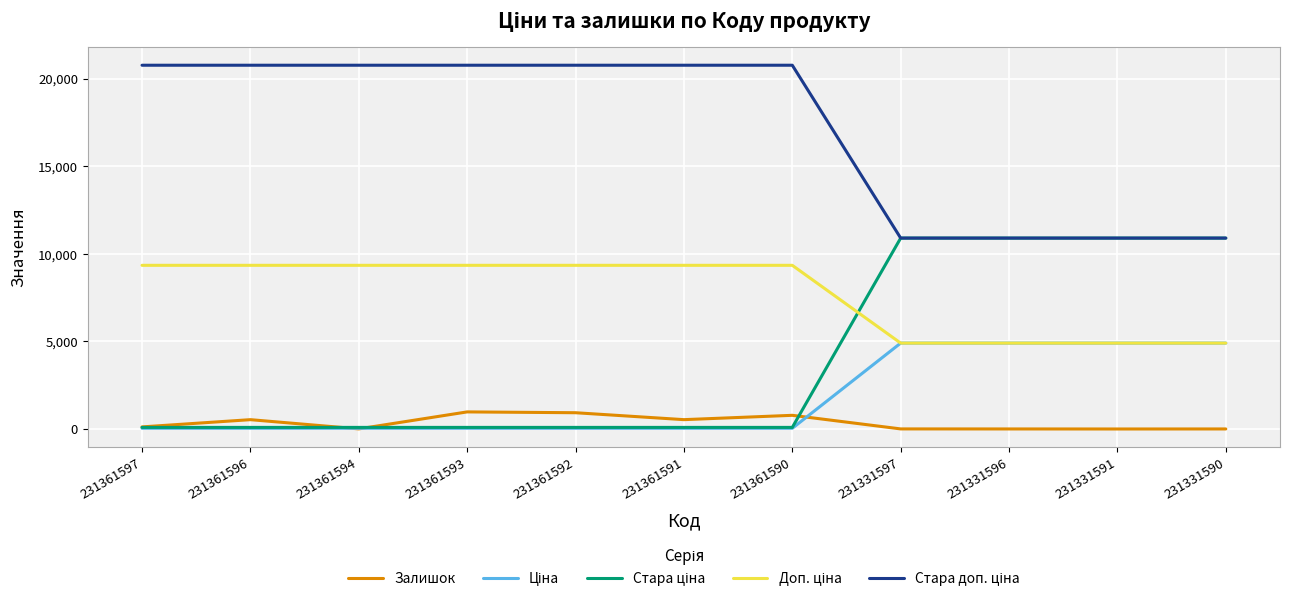

Is it true that Залишок equals 4.0 at 231331596?

True